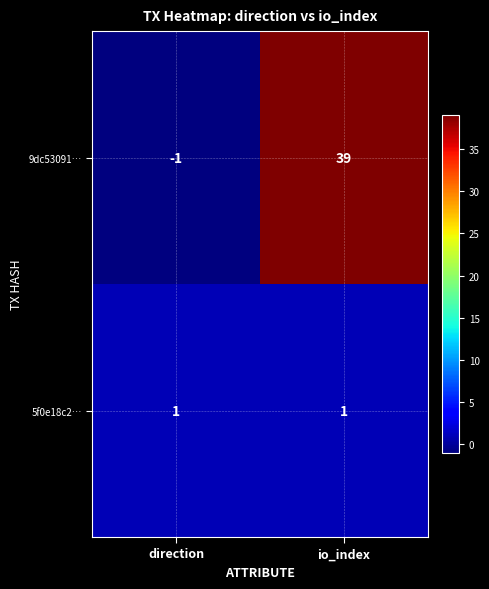

What is the difference between the maximum and minimum values in the 9dc53091… series?

40